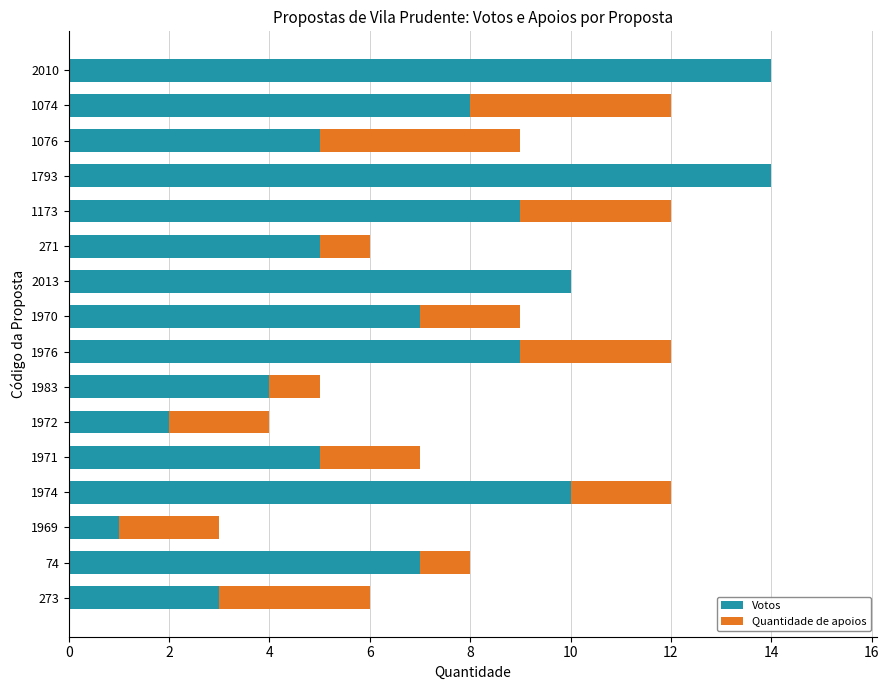

The value of Votos at 1983 is 2. True or false?

False